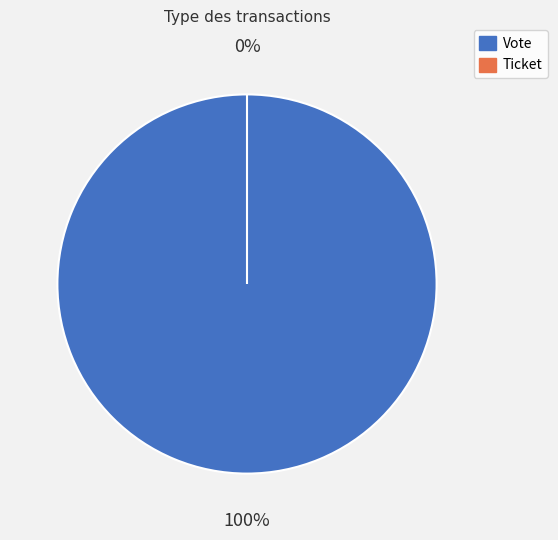

What is the smallest slice in the pie chart?

Ticket